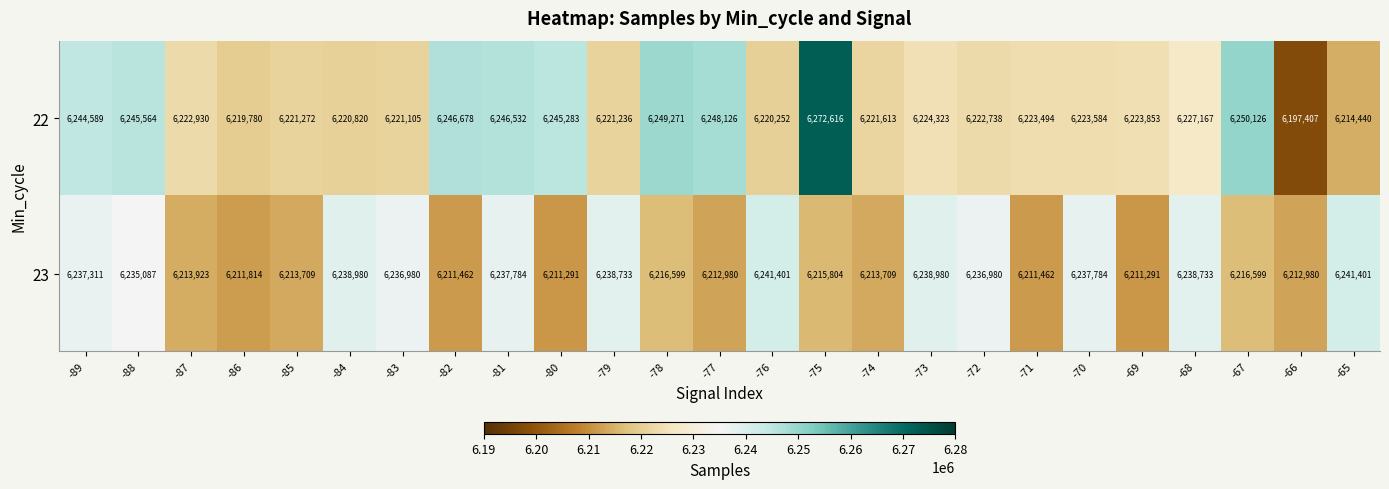

The value of 22 at -78 is 8435542. True or false?

False